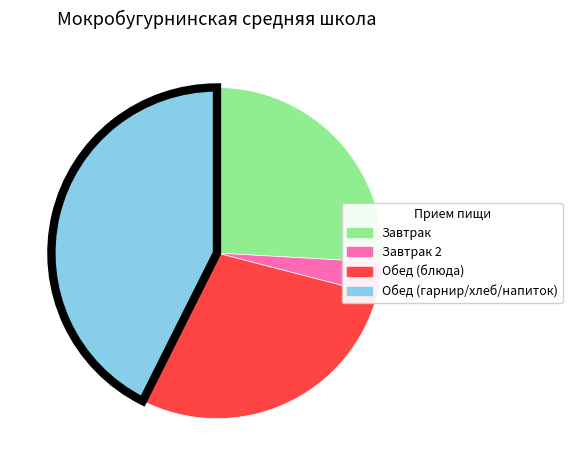

Is there any slice that represents more than half of the pie?

No